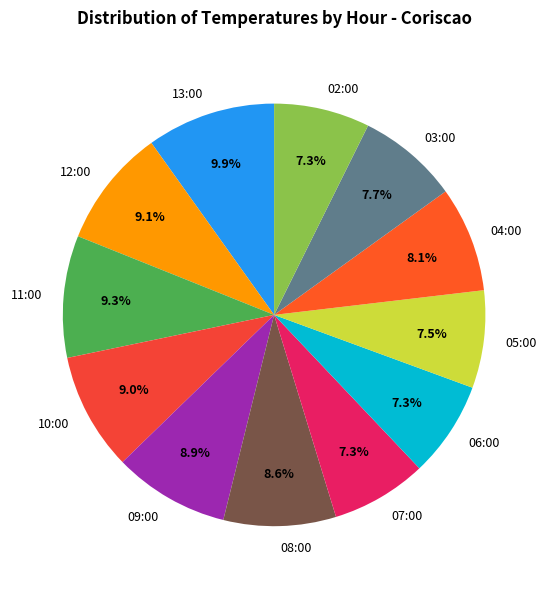

Which has a higher value, 02:00 or 08:00?

08:00